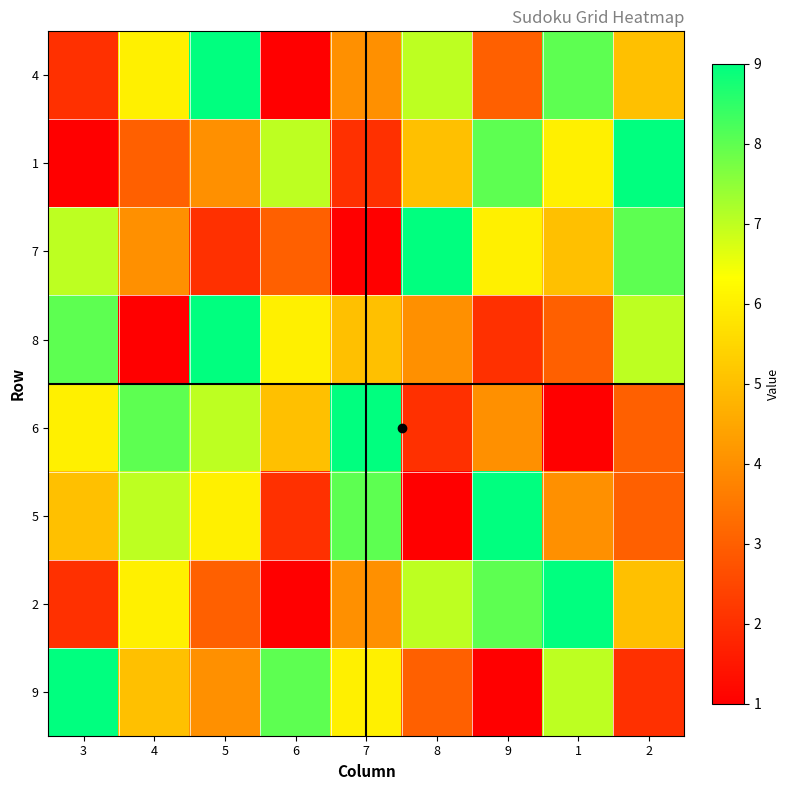

Which series has the widest spread of values?

4